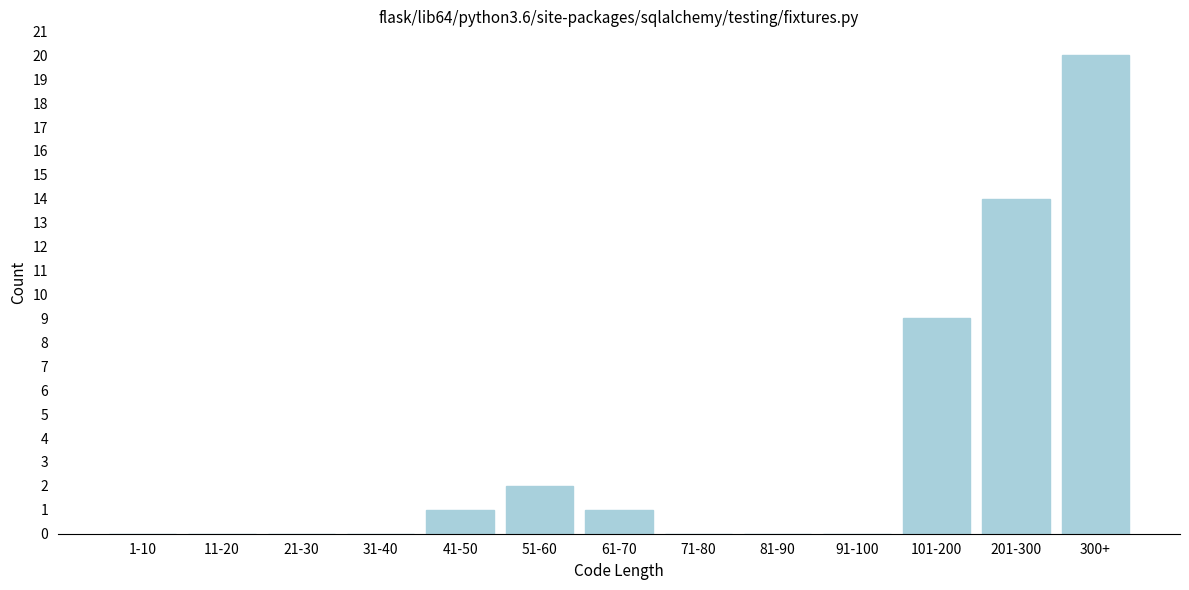

Reading left to right, list all the values displayed in this chart.

1-10=0	11-20=0	21-30=0	31-40=0	41-50=1	51-60=2	61-70=1	71-80=0	81-90=0	91-100=0	101-200=9	201-300=14	300+=20